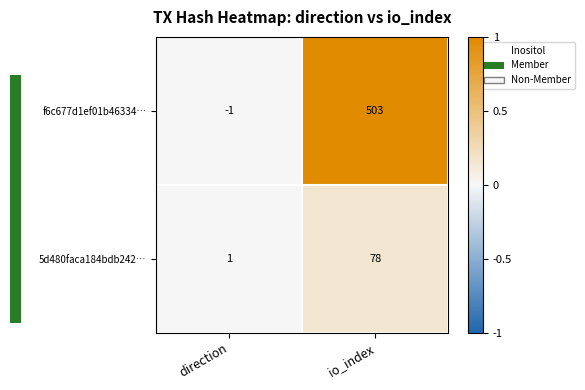

True or false: f6c677d1ef01b46334… has a value of 138 at io_index.

False